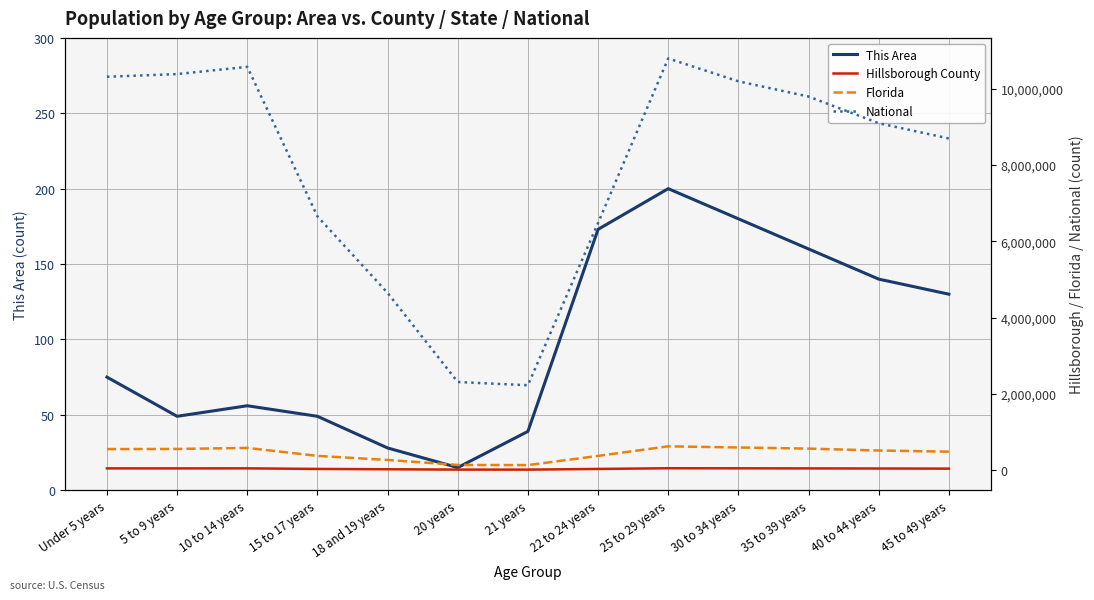

The This Area series shows 160 at 35 to 39 years. True or false?

True